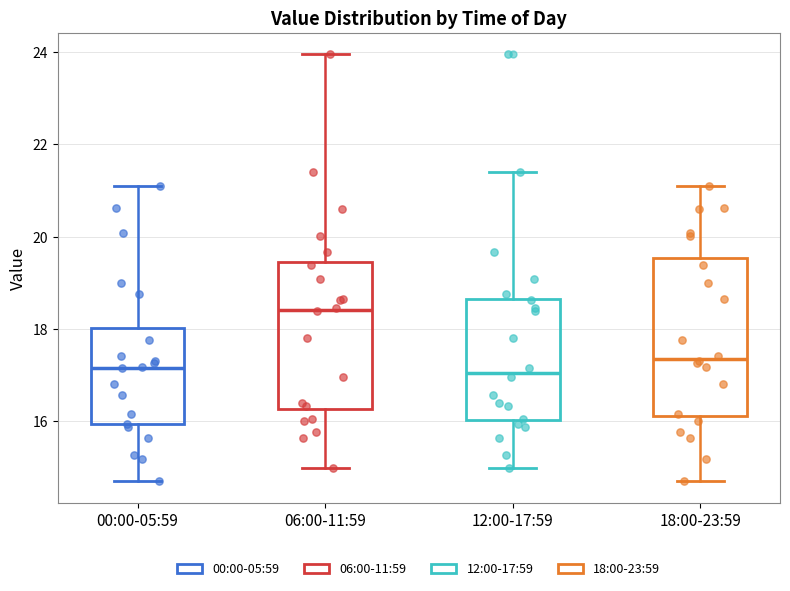

Reading left to right, transcribe this box plot: for each box, give where its median line is, the range the box spans, and where its two whiskers end, as read against the y-axis. The values are not printed on the chart, so give them approximately, as read against the axis.

00:00-05:59: median 17.2, box 16.0 to 18.0, whiskers 14.8 to 21.2
06:00-11:59: median 18.4, box 16.2 to 19.4, whiskers 15.0 to 24.0
12:00-17:59: median 17.0, box 16.0 to 18.6, whiskers 15.0 to 21.4
18:00-23:59: median 17.4, box 16.2 to 19.6, whiskers 14.8 to 21.2